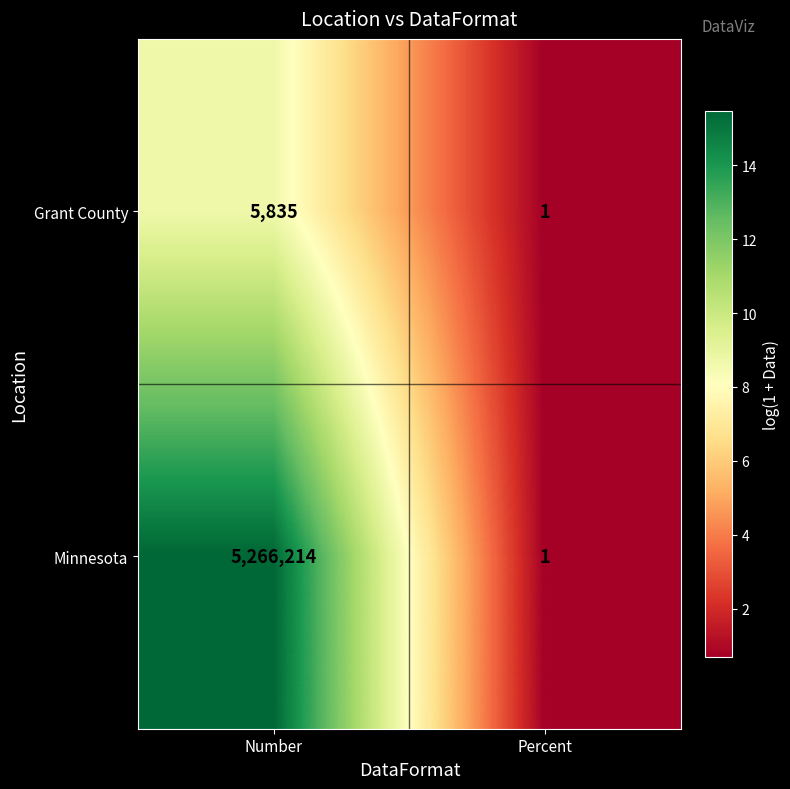

Reading left to right, list all the values displayed in this chart.

Grant County: 5835	1
Minnesota: 5266214	1